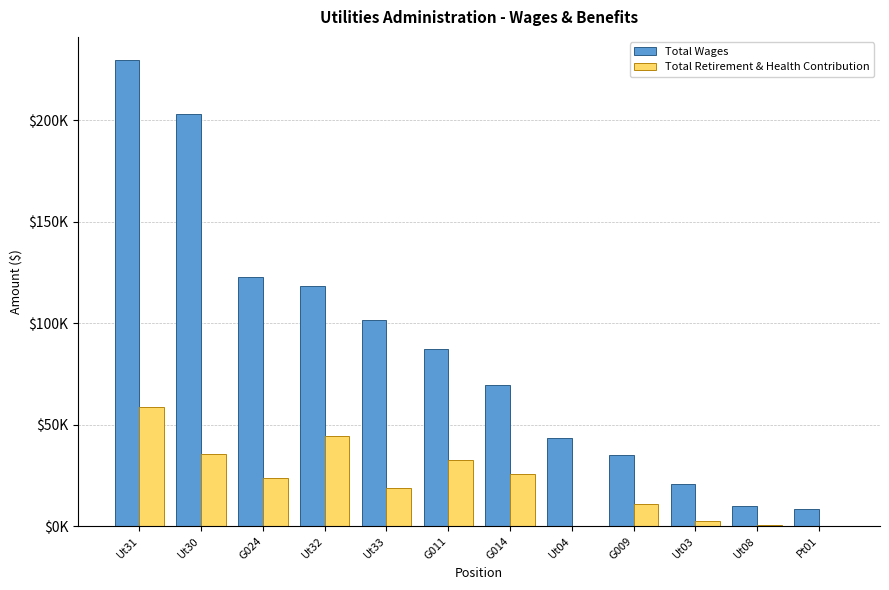

At which label is Total Wages closest to 119082?

Ut32